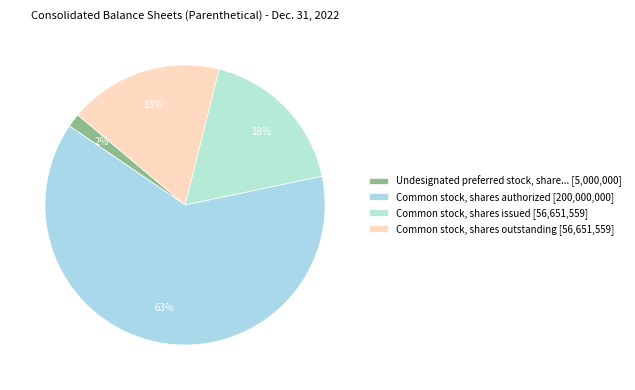

How many segments does this pie chart have?

4